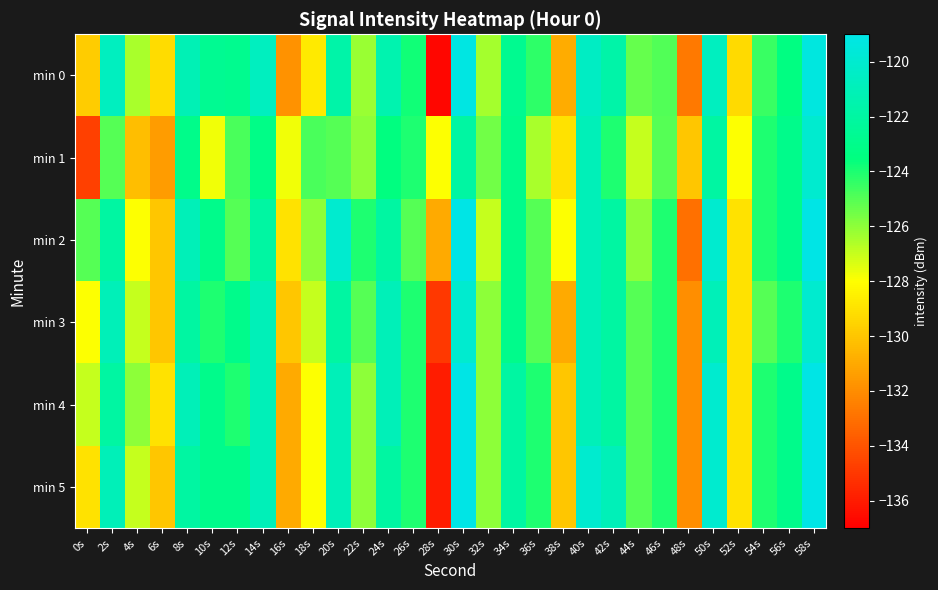

List the series in order of their peak value, lowest first.

min 1, min 3, min 0, min 2, min 4, min 5